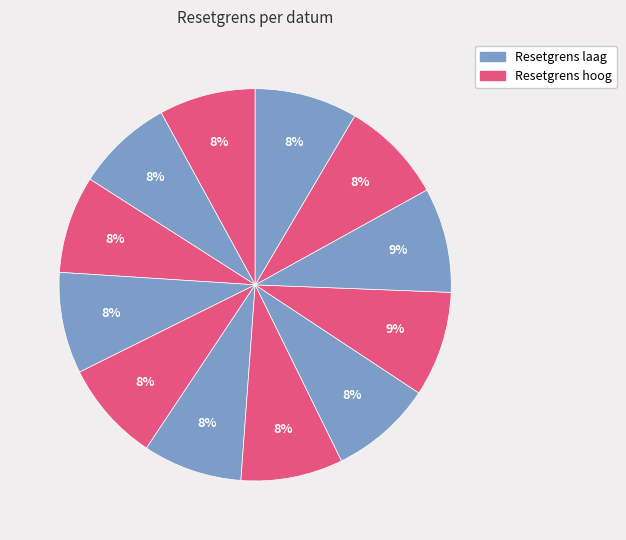

To the nearest percent, what is the average slice percentage?

8%